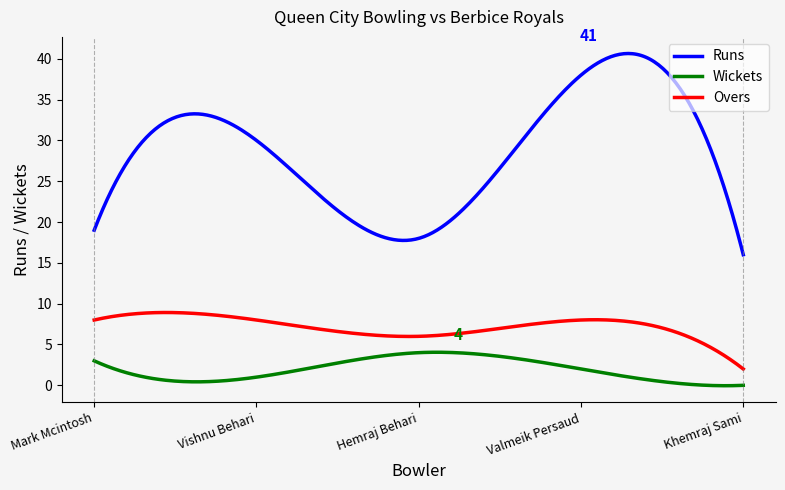

How many lines are shown in the chart?

3